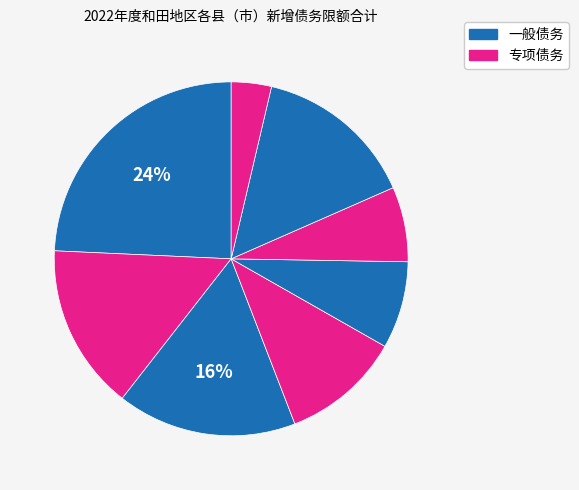

How many segments does this pie chart have?

8